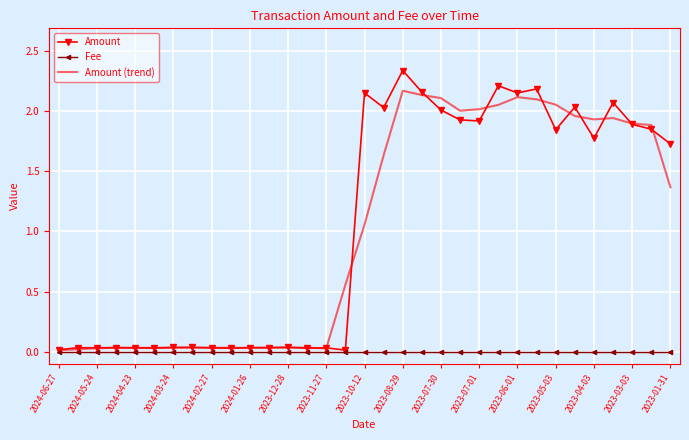

How many values in the Amount series exceed 1?

17